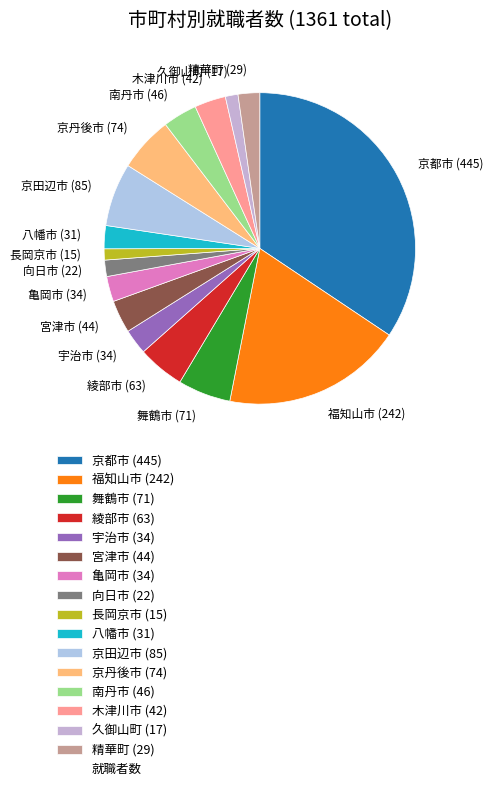

True or false: 京都市 (445) accounts for 42% of the total.

False